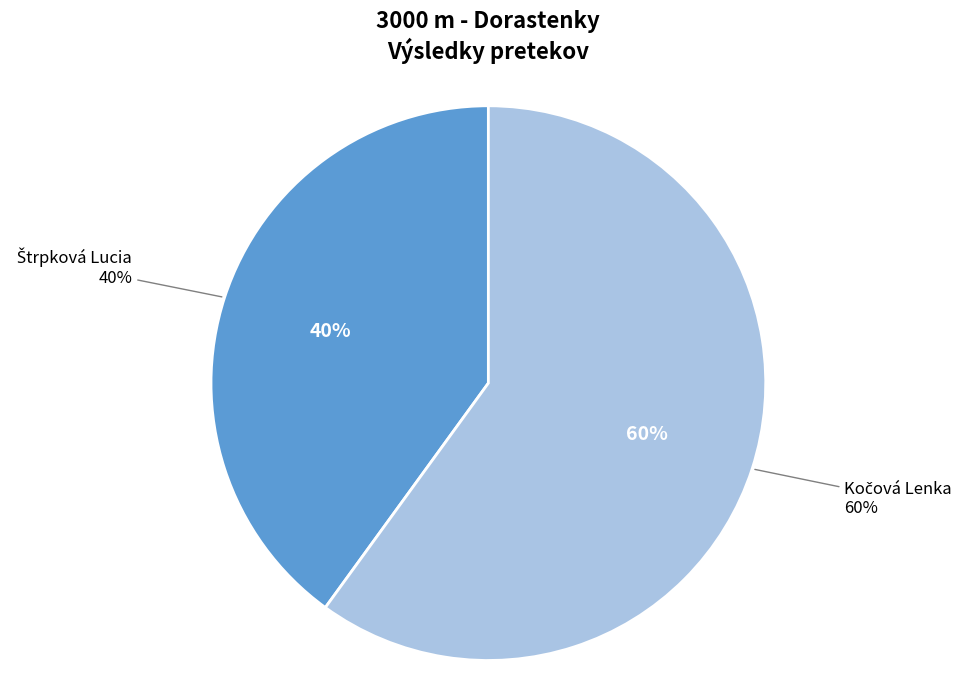

To the nearest percent, what is the combined percentage of Štrpková Lucia and Kočová Lenka?

100%